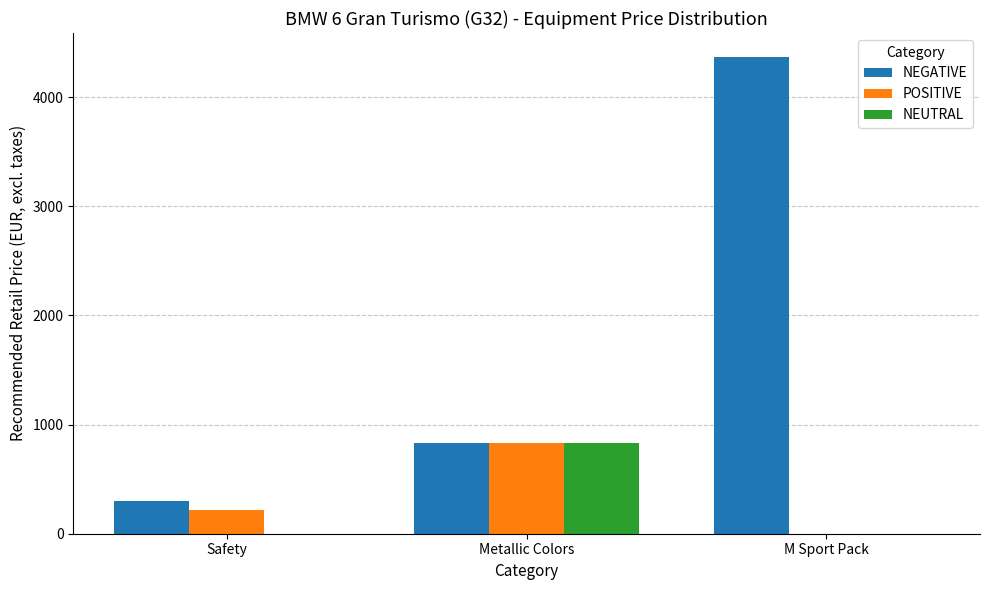

Which series changed the most between Metallic Colors and M Sport Pack?

NEGATIVE